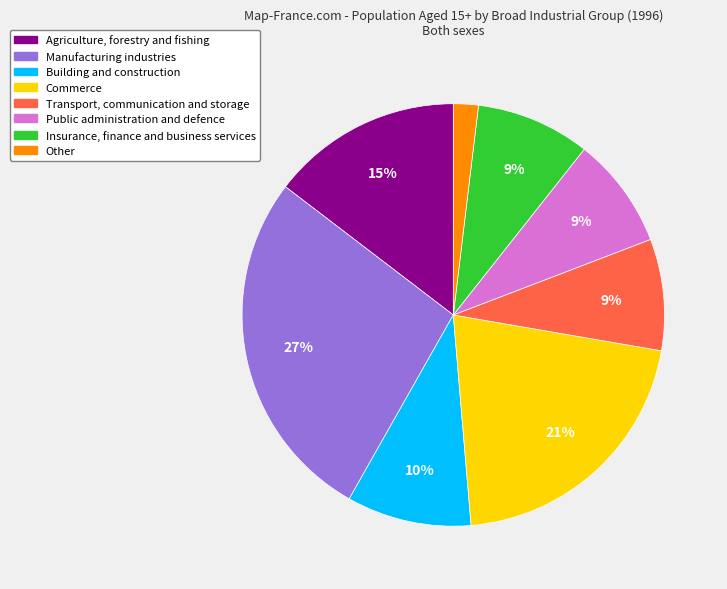

Does any single category account for the majority?

No